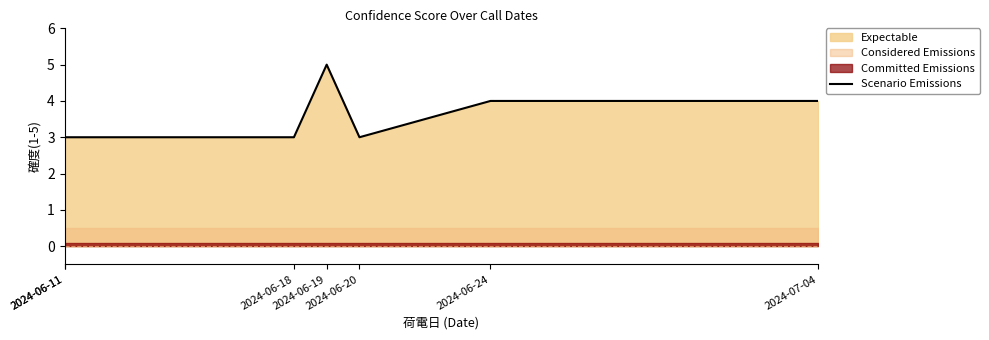

What is the label of the 3rd point from the right?

2024-06-20